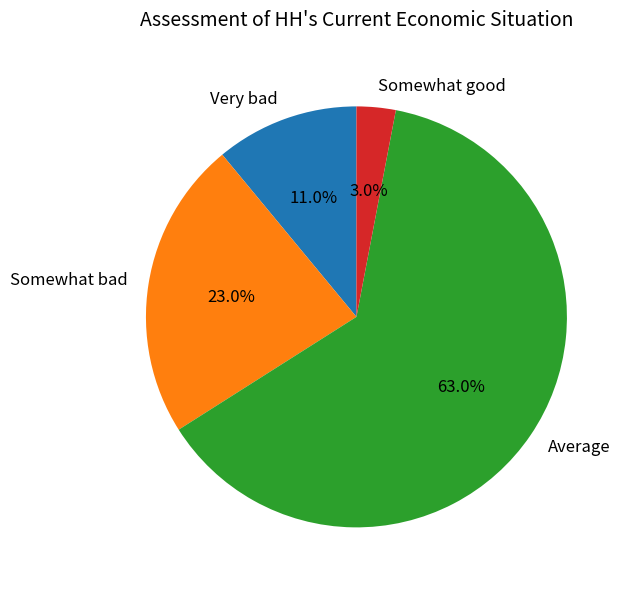

Between Somewhat bad and Somewhat good, which is larger?

Somewhat bad